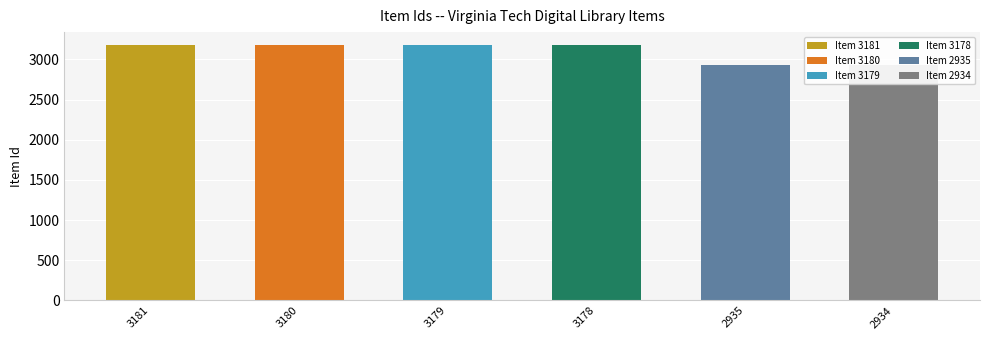

Reading left to right, what are all the values shown in this chart?

3181	3180	3179	3178	2935	2934